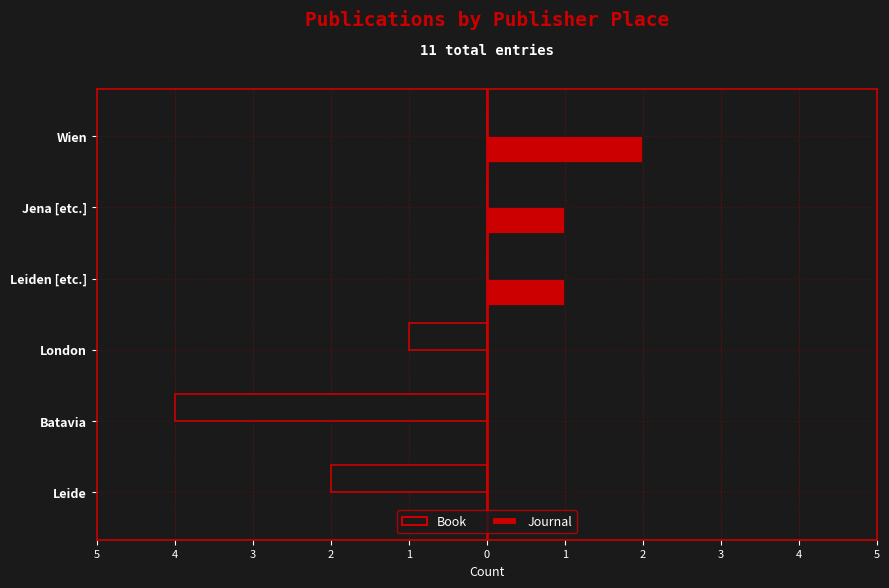

What are all the series names shown in the legend?

Book, Journal